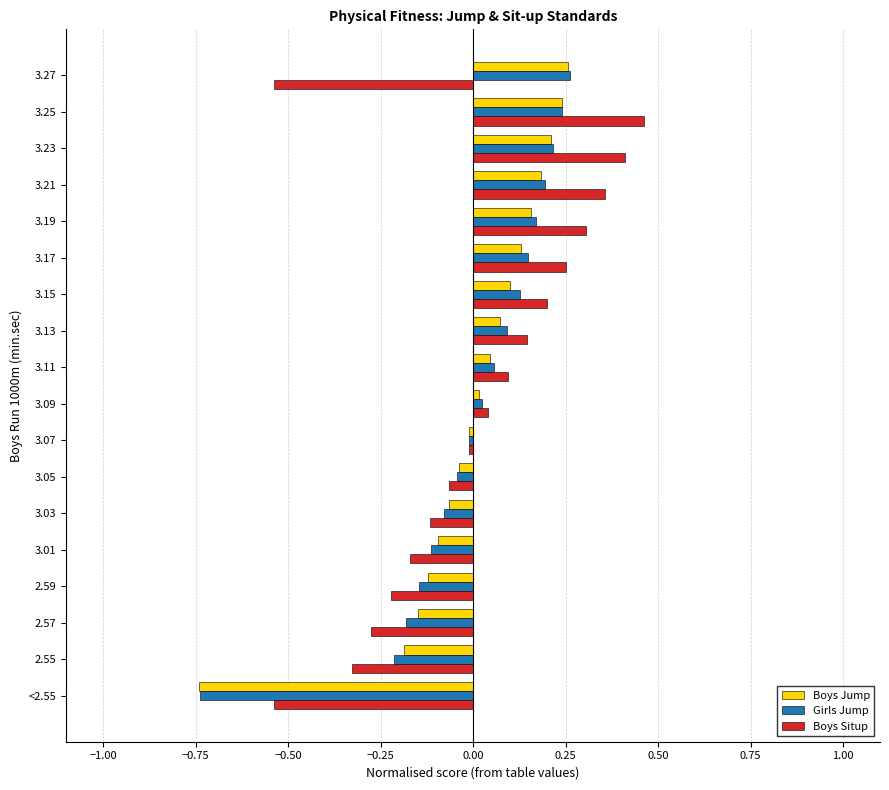

Which category has the highest value across all series?

3.25